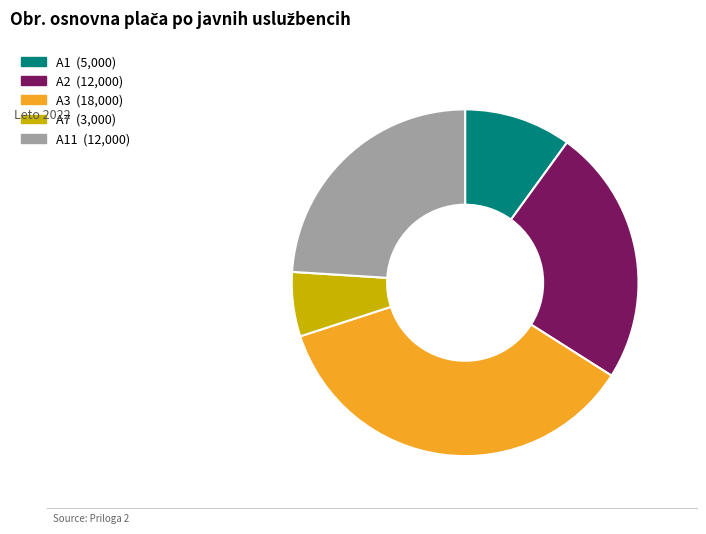

Is there any slice that represents more than half of the pie?

No